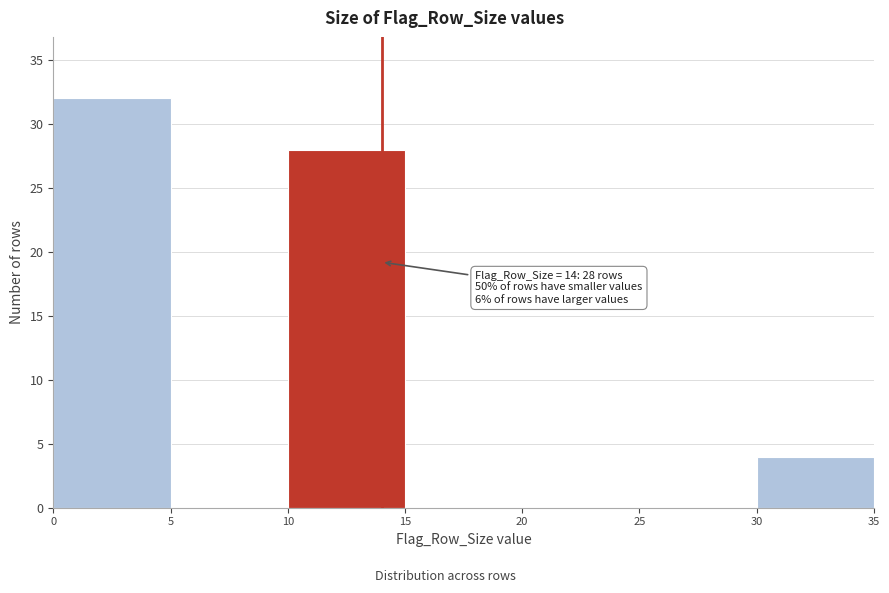

Which range on the x-axis has the tallest bar?

0 to 5